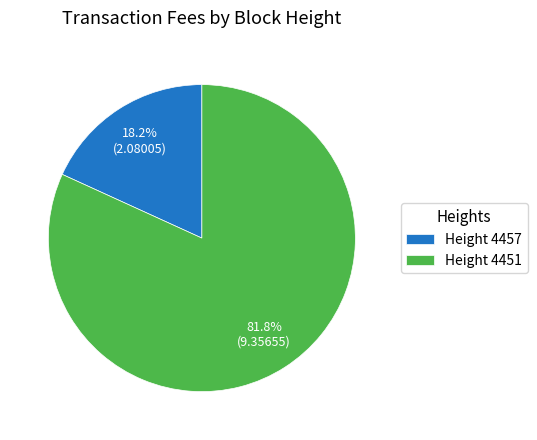

Is the sum of Height 4457 and Height 4451 greater than half?

Yes